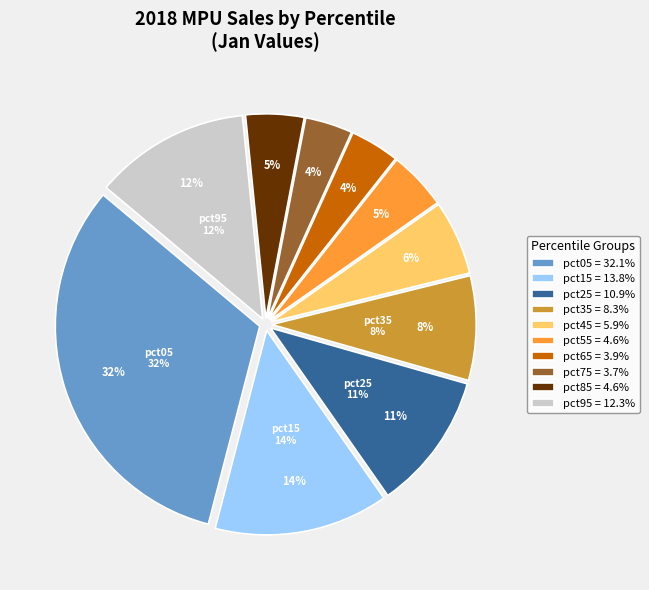

How much of the chart is everything except pct65?

96.1%